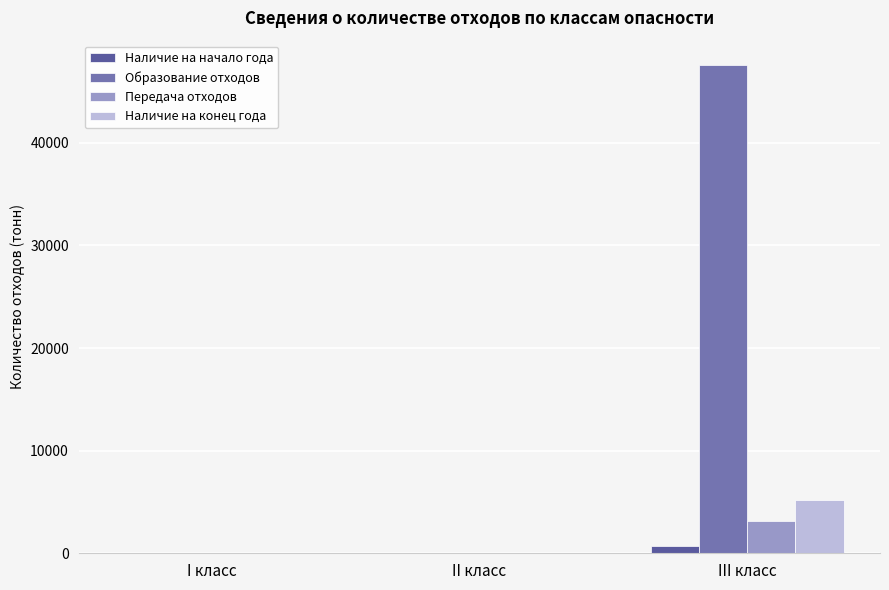

At which category is the sum across all series the highest?

III класс